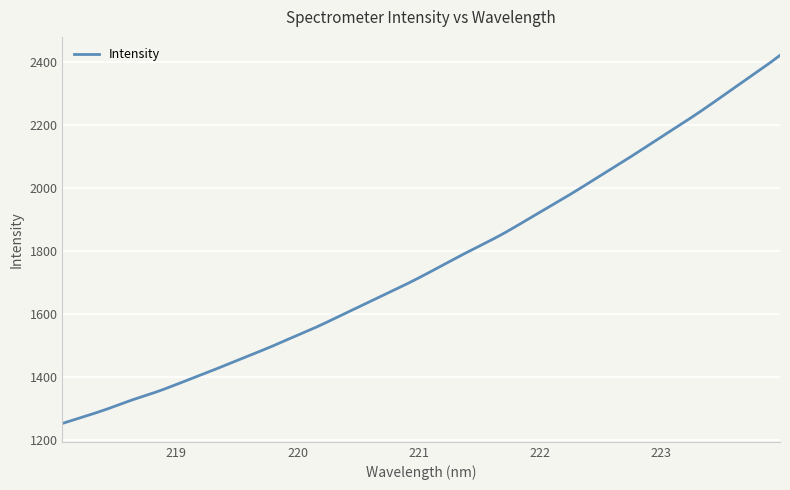

What is the smallest value displayed?

1251.2